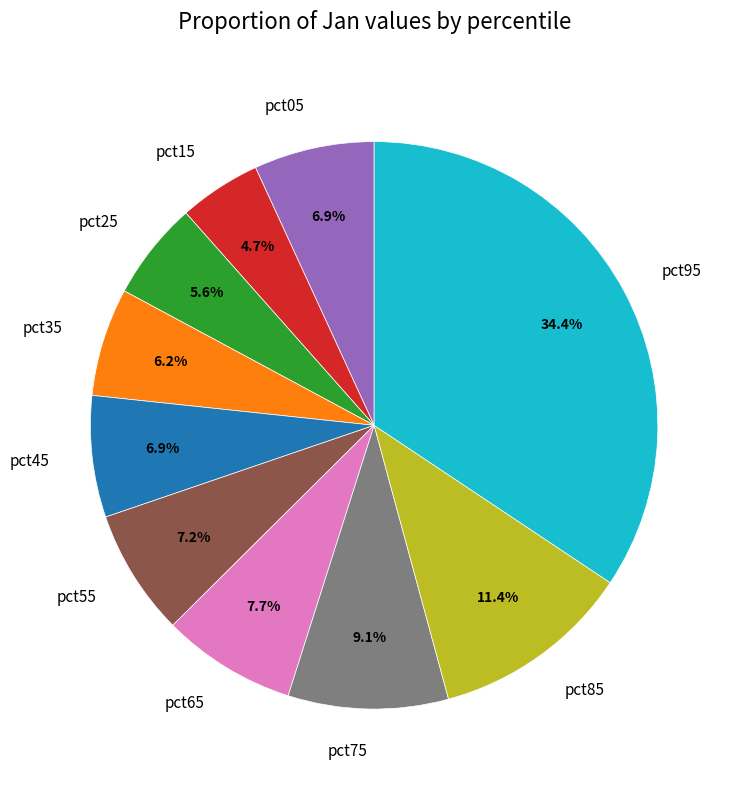

To the nearest percent, what percentage of the pie is pct35?

6%